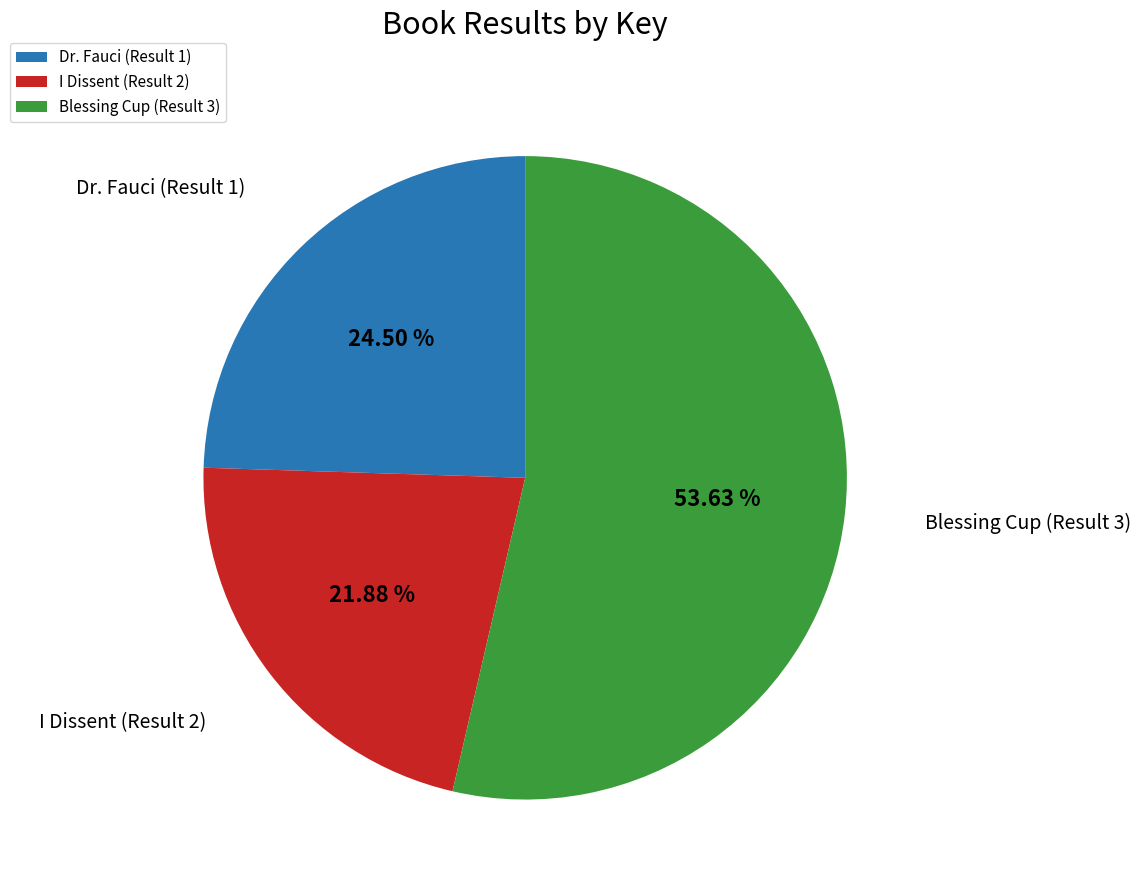

Does Dr. Fauci (Result 1) account for over 50% of the chart?

No